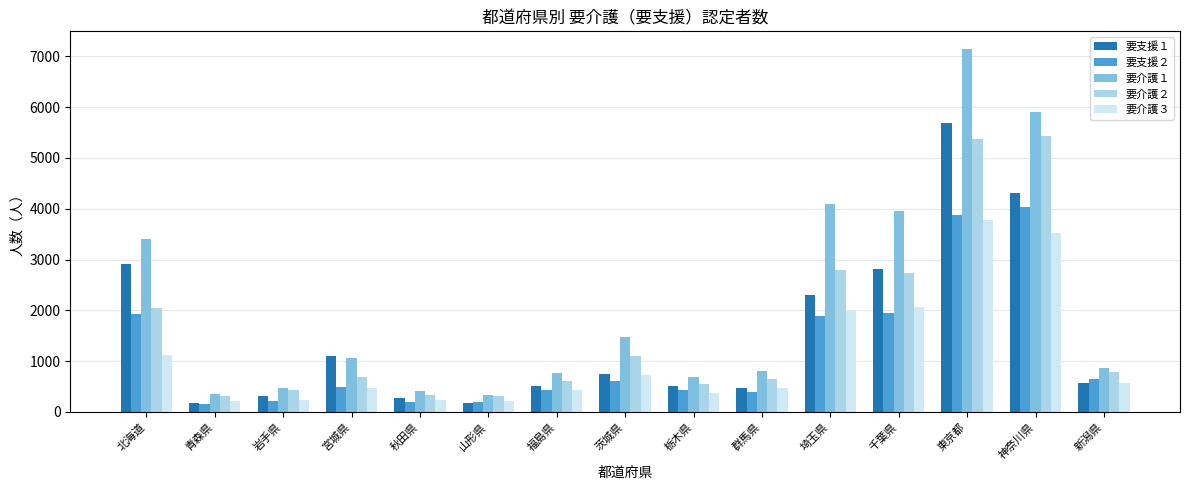

What is the approximate value of 要支援２ at 秋田県?

189